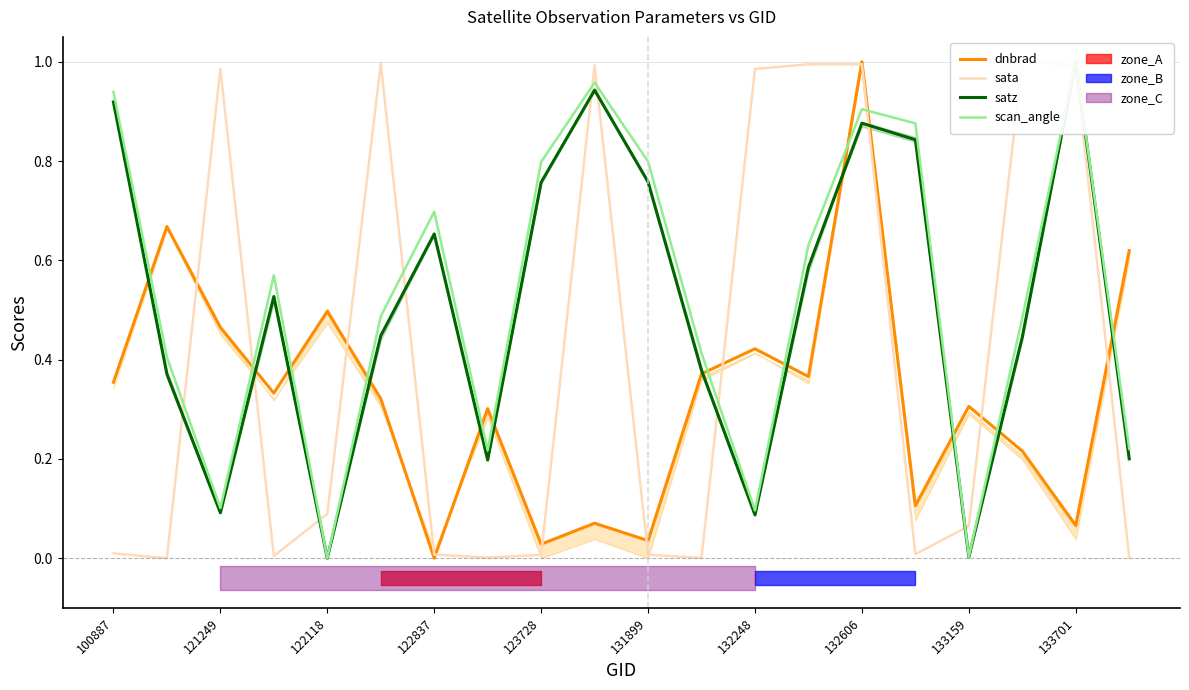

Is it true that dnbrad equals 0.5 at 100887?

False